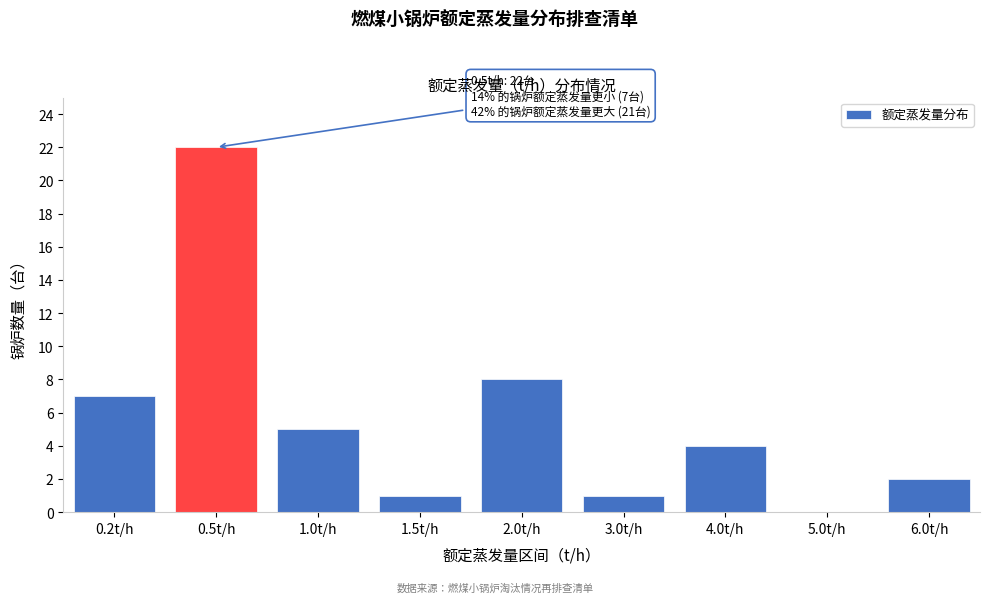

Reading left to right, extract all data points from this chart.

0.2t/h=7	0.5t/h=22	1.0t/h=5	1.5t/h=1	2.0t/h=8	3.0t/h=1	4.0t/h=4	5.0t/h=0	6.0t/h=2